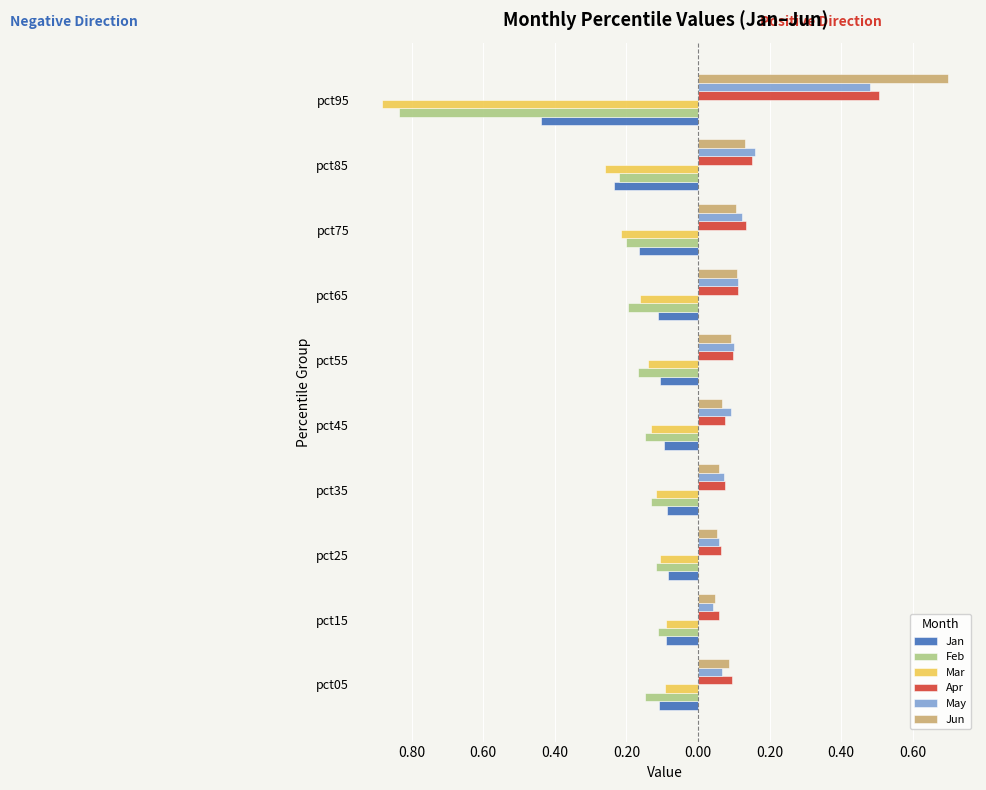

What are all the series names shown in the legend?

Jan, Feb, Mar, Apr, May, Jun